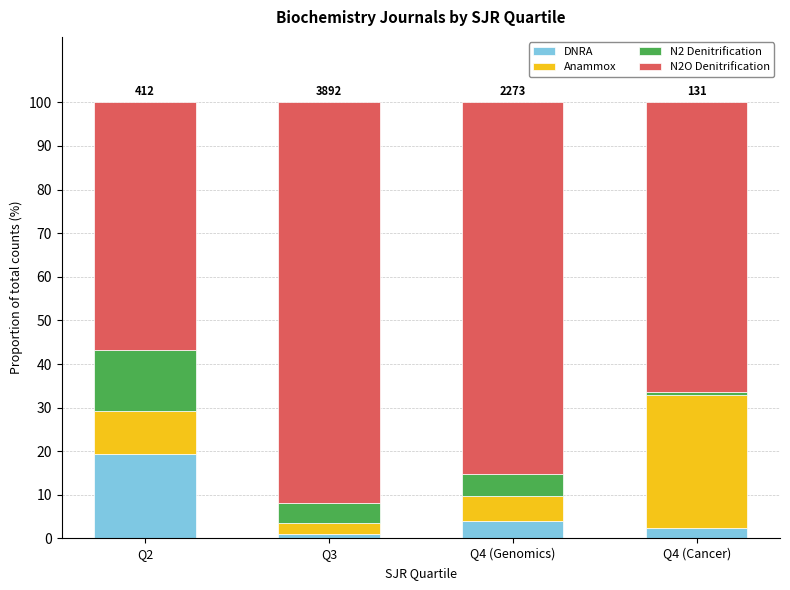

What is the highest value of the DNRA series?

19.4